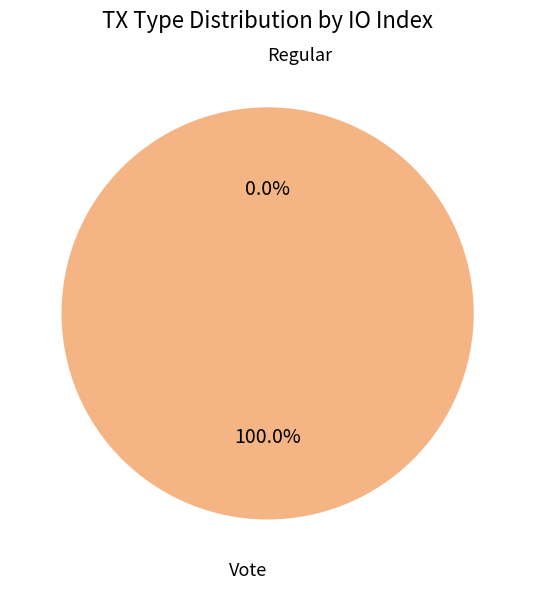

How many segments does this pie chart have?

2